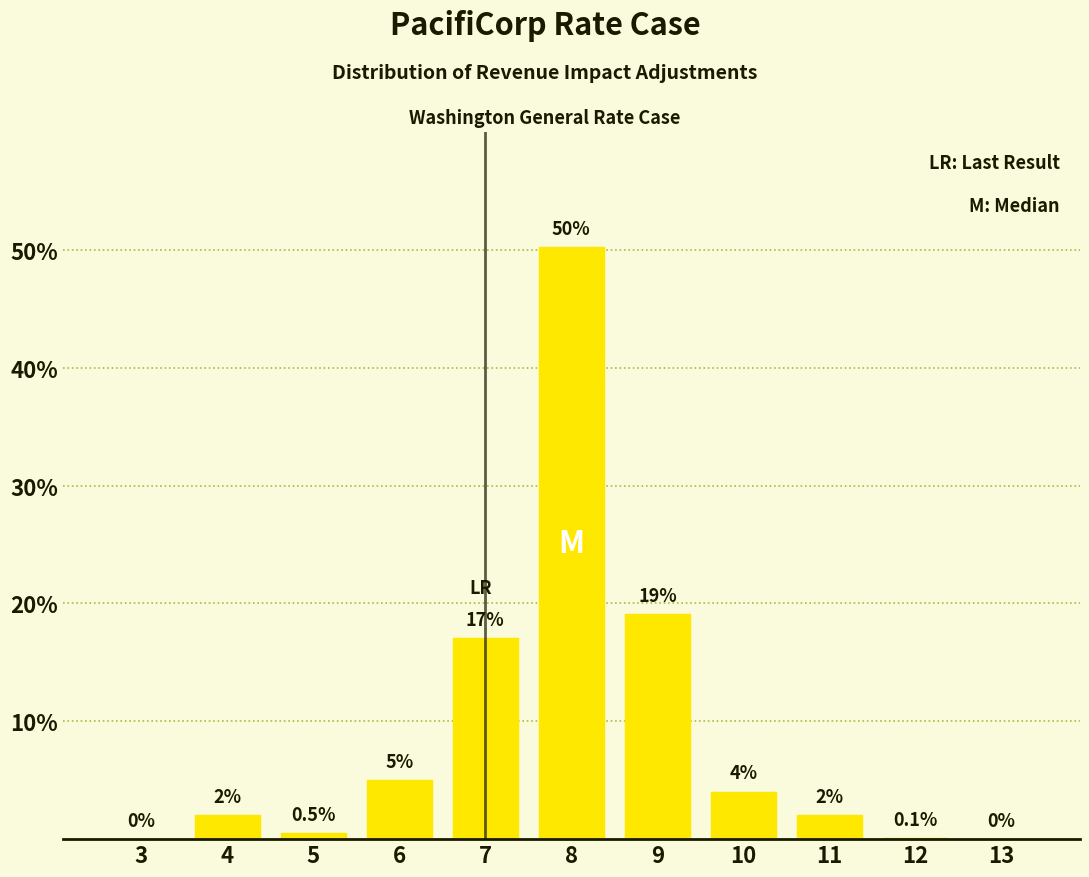

Reading left to right, list all the values displayed in this chart.

3=0.0	4=2.0	5=0.5	6=5.0	7=17.1	8=50.2	9=19.1	10=4.0	11=2.0	12=0.1	13=0.0